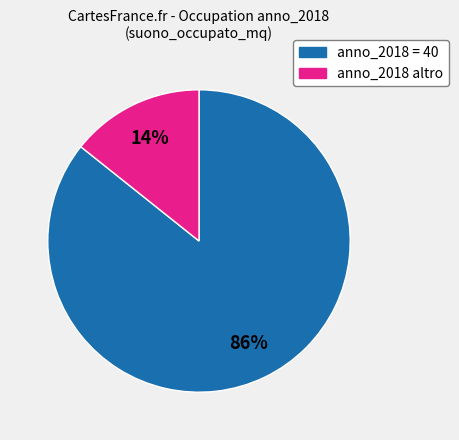

To the nearest percent, what is the average slice percentage?

50%